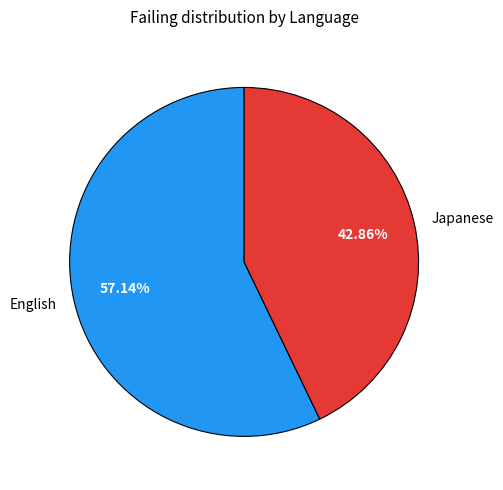

Which category has the biggest portion of the pie?

English